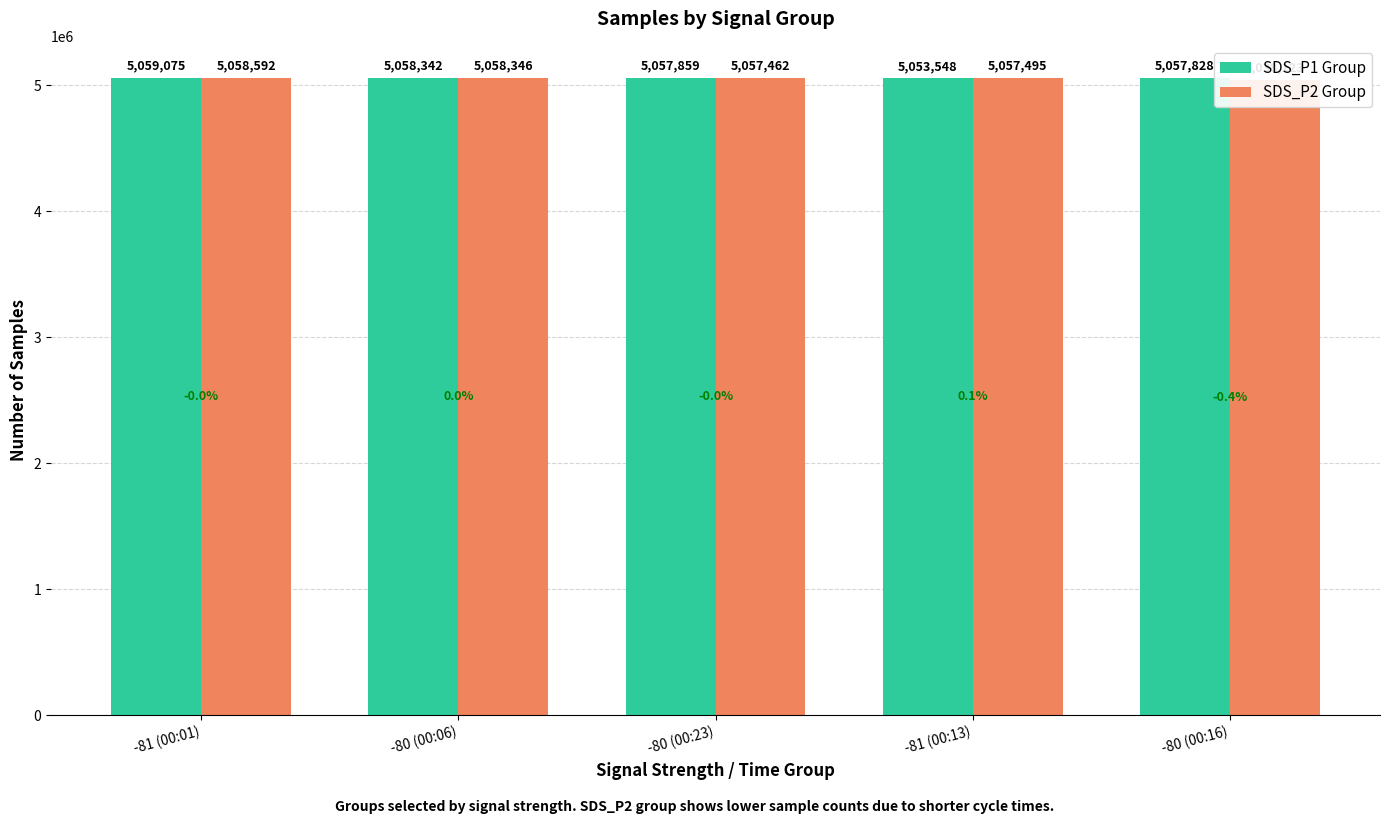

List the series in order of their overall mean, highest first.

SDS_P1 Group, SDS_P2 Group